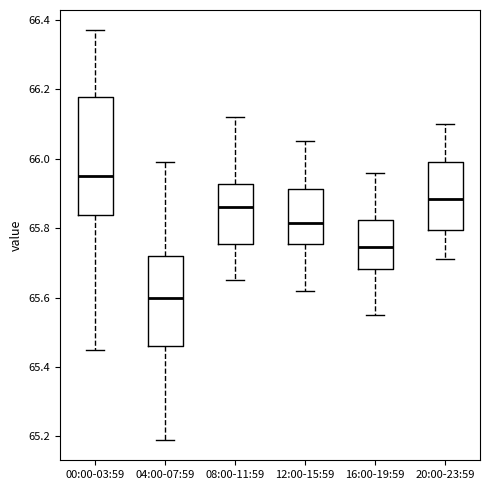

Reading left to right, transcribe this box plot: for each box, give where its median line is, the range the box spans, and where its two whiskers end, as read against the y-axis. The values are not printed on the chart, so give them approximately, as read against the axis.

00:00-03:59: median 65.96, box 65.84 to 66.18, whiskers 65.46 to 66.38
04:00-07:59: median 65.60, box 65.46 to 65.72, whiskers 65.20 to 66.00
08:00-11:59: median 65.86, box 65.76 to 65.92, whiskers 65.66 to 66.12
12:00-15:59: median 65.82, box 65.76 to 65.92, whiskers 65.62 to 66.06
16:00-19:59: median 65.74, box 65.68 to 65.82, whiskers 65.56 to 65.96
20:00-23:59: median 65.88, box 65.80 to 66.00, whiskers 65.72 to 66.10